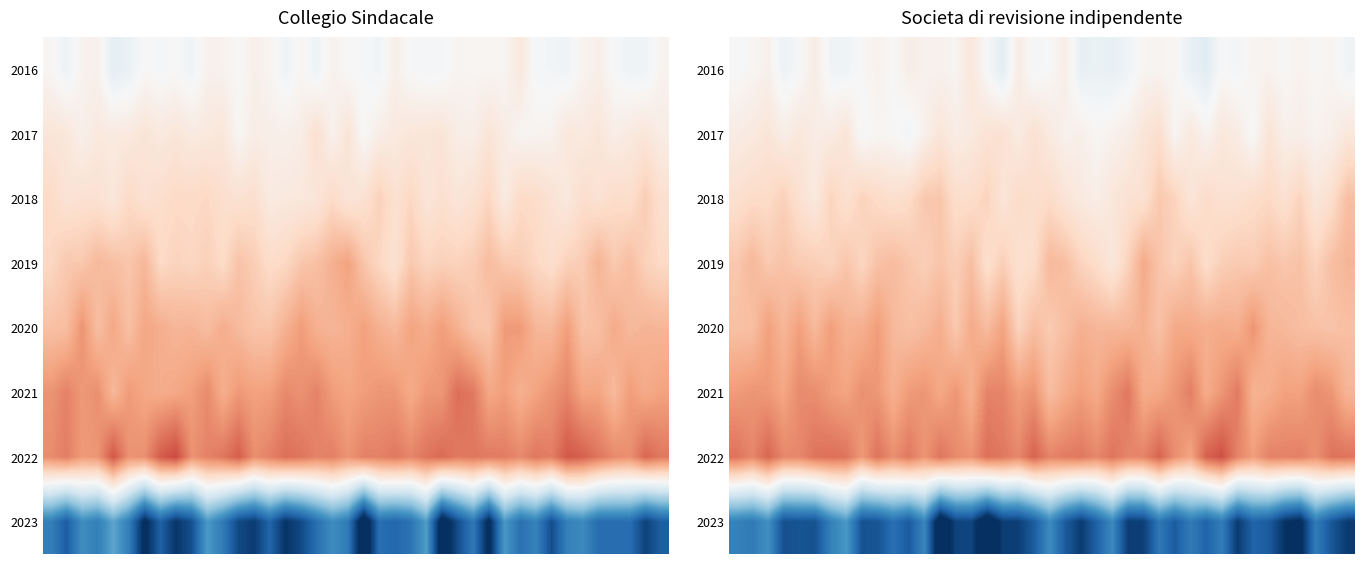

What is the spread (max minus min) of values at 6?

1.2